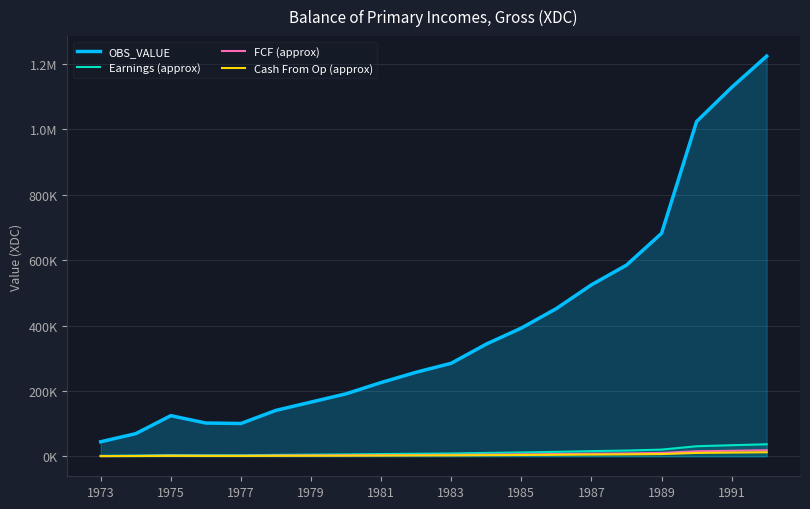

Reading right to left, transcribe all the data shown in this chart.

OBS_VALUE: 1224440.0	1128780.0	1024200.0	682127.0	584898.0	524667.0	452020.0	392240.0	343220.0	284590.0	257100.0	225620.0	191110.0	165750.0	140430.0	100300.0	101700.0	124240.0	69190.0	44420.0
Earnings (approx): 36733.2	33863.4	30726.0	20463.8	17546.9	15740.0	13560.6	11767.2	10296.6	8537.7	7713.0	6768.6	5733.3	4972.5	4212.9	3009.0	3051.0	3727.2	2075.7	1332.6
FCF (approx): 18366.6	16931.7	15363.0	10231.9	8773.5	7870.0	6780.3	5883.6	5148.3	4268.8	3856.5	3384.3	2866.7	2486.2	2106.4	1504.5	1525.5	1863.6	1037.8	666.3
Cash From Op (approx): 12244.4	11287.8	10242.0	6821.3	5849.0	5246.7	4520.2	3922.4	3432.2	2845.9	2571.0	2256.2	1911.1	1657.5	1404.3	1003.0	1017.0	1242.4	691.9	444.2